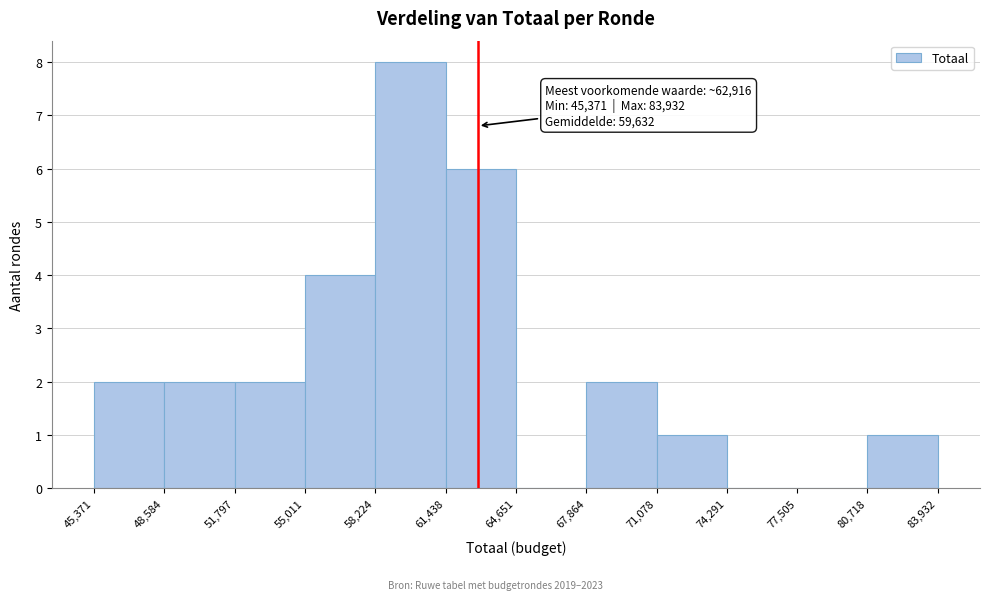

Over which range of the x-axis is the bar tallest?

58,224 to 61,438